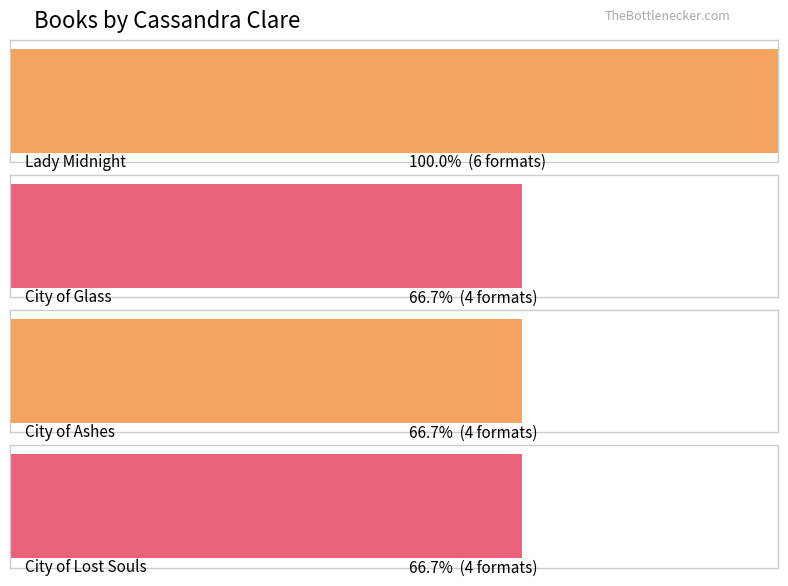

Which has a higher value, City of Lost Souls or Lady Midnight?

Lady Midnight